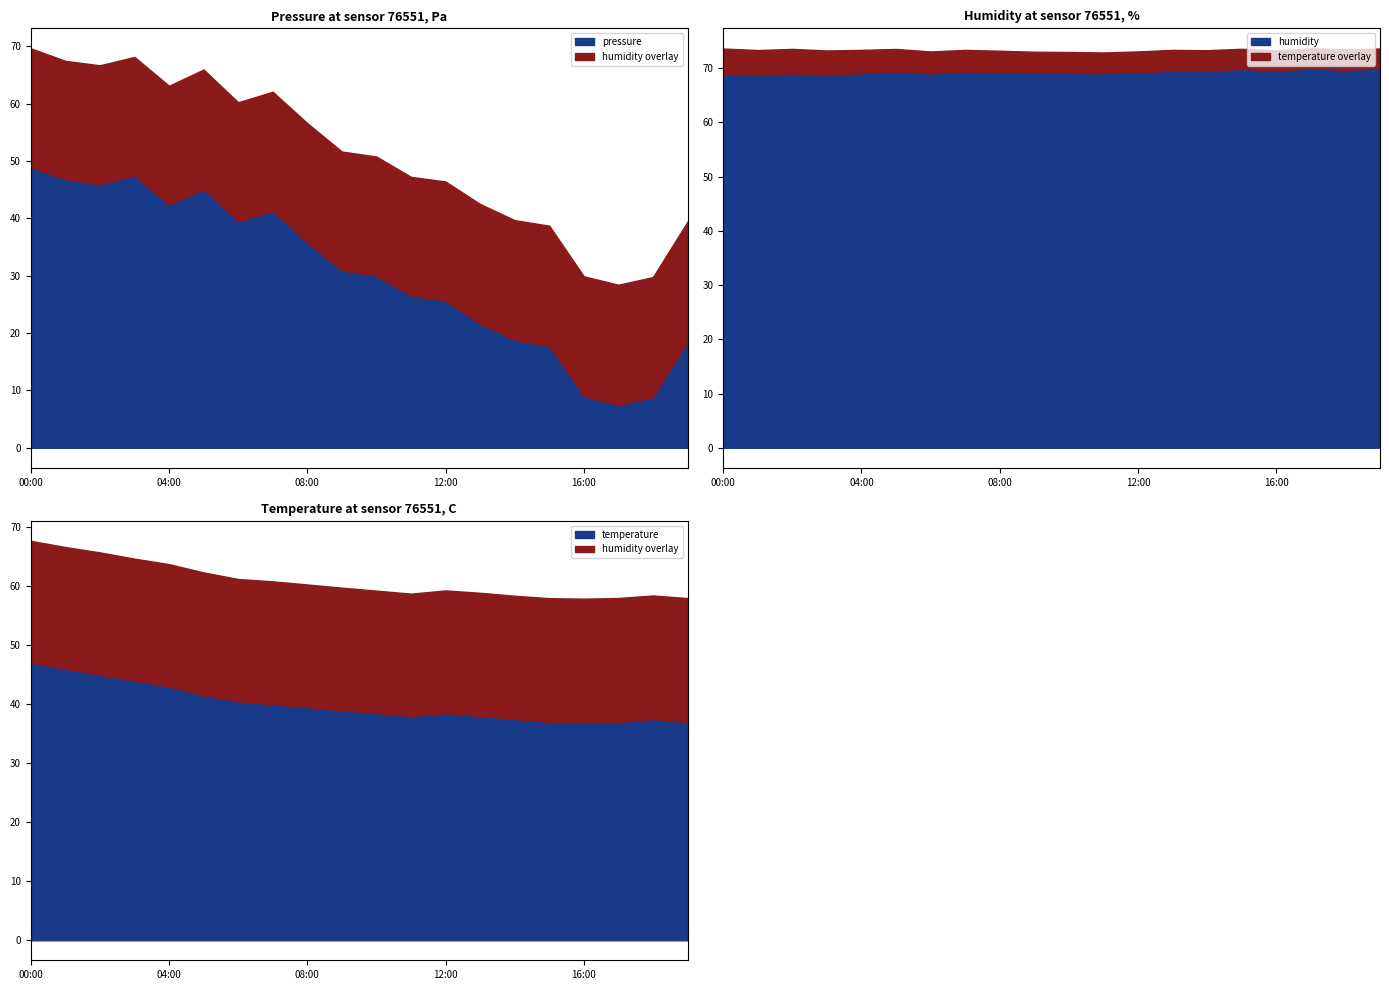

True or false: temperature and pressure intersect in this chart.

False